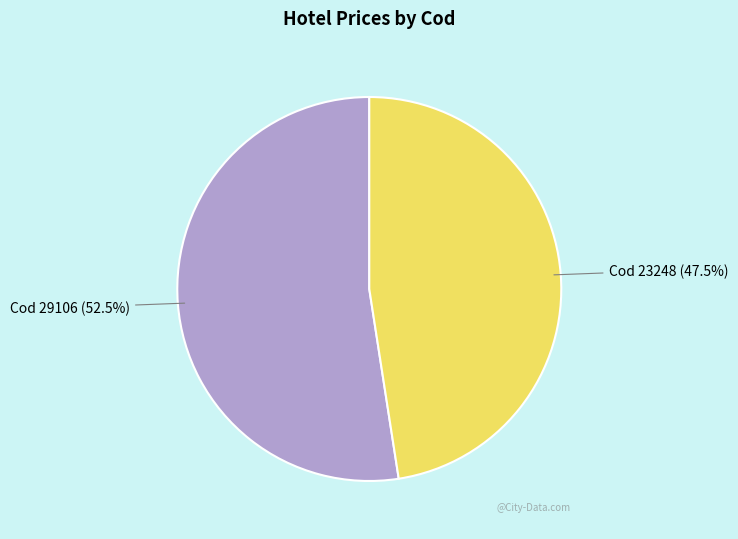

Does any single category account for the majority?

Yes